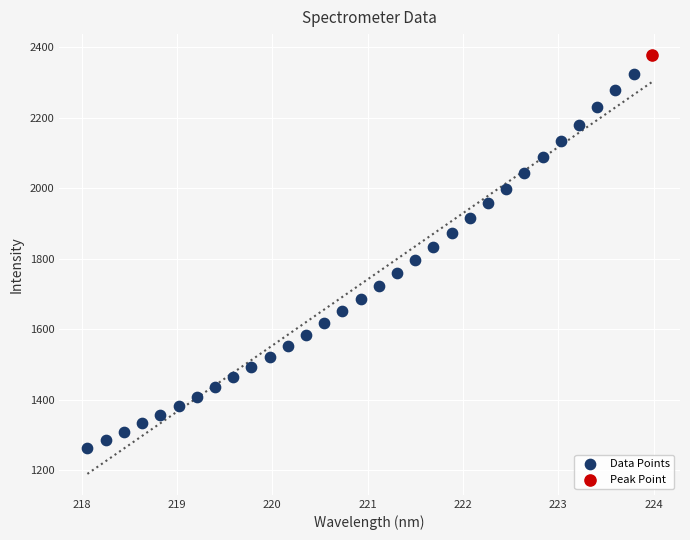

What are all the series names shown in the legend?

Data Points, Peak Point